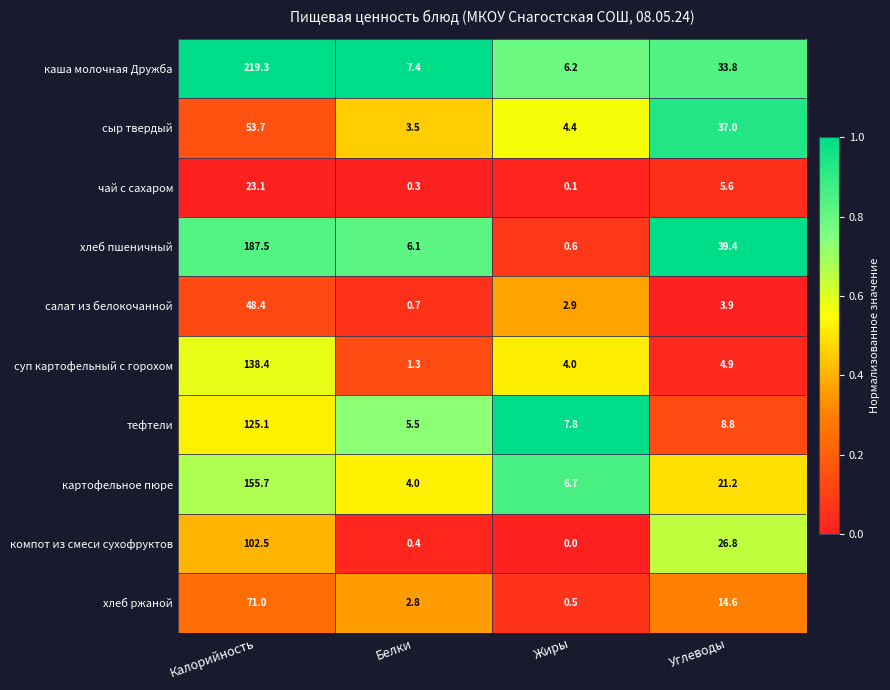

At which category is the sum across all series the highest?

Калорийность